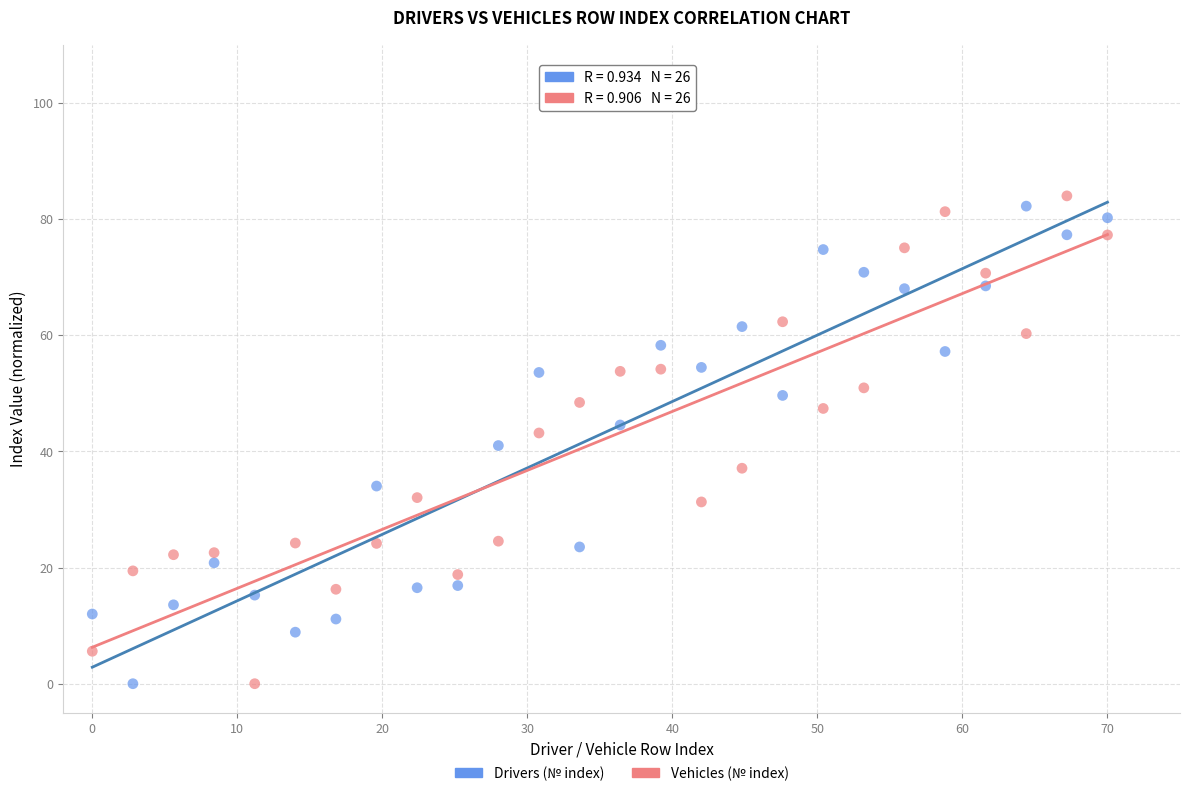

Across all data points, what is the range of Y values (max minus min)?

84.0